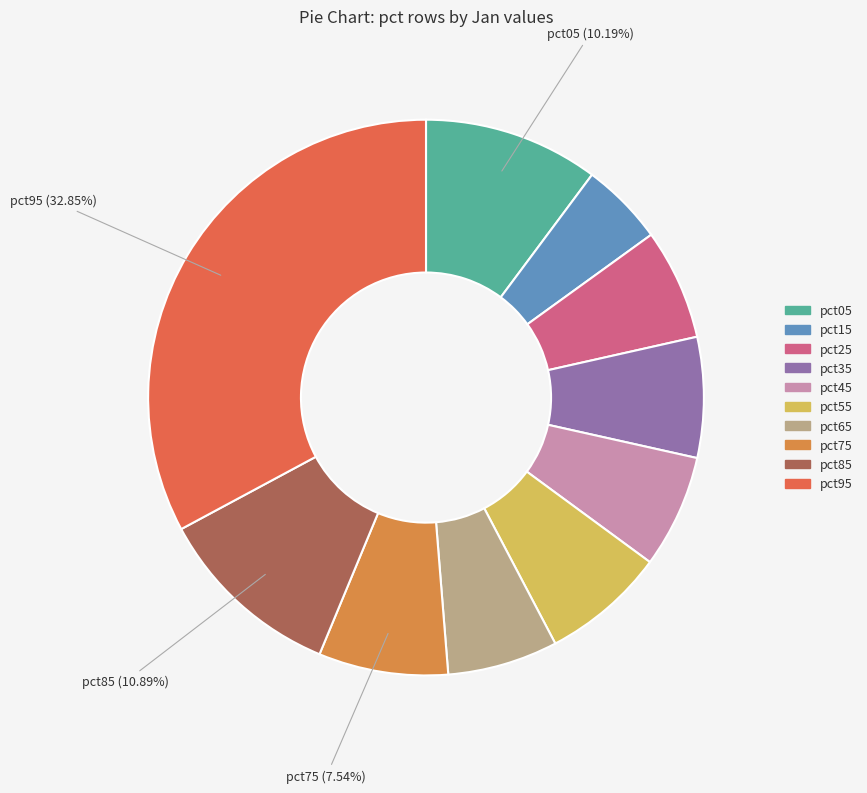

To the nearest percent, what portion does pct35 represent?

7%